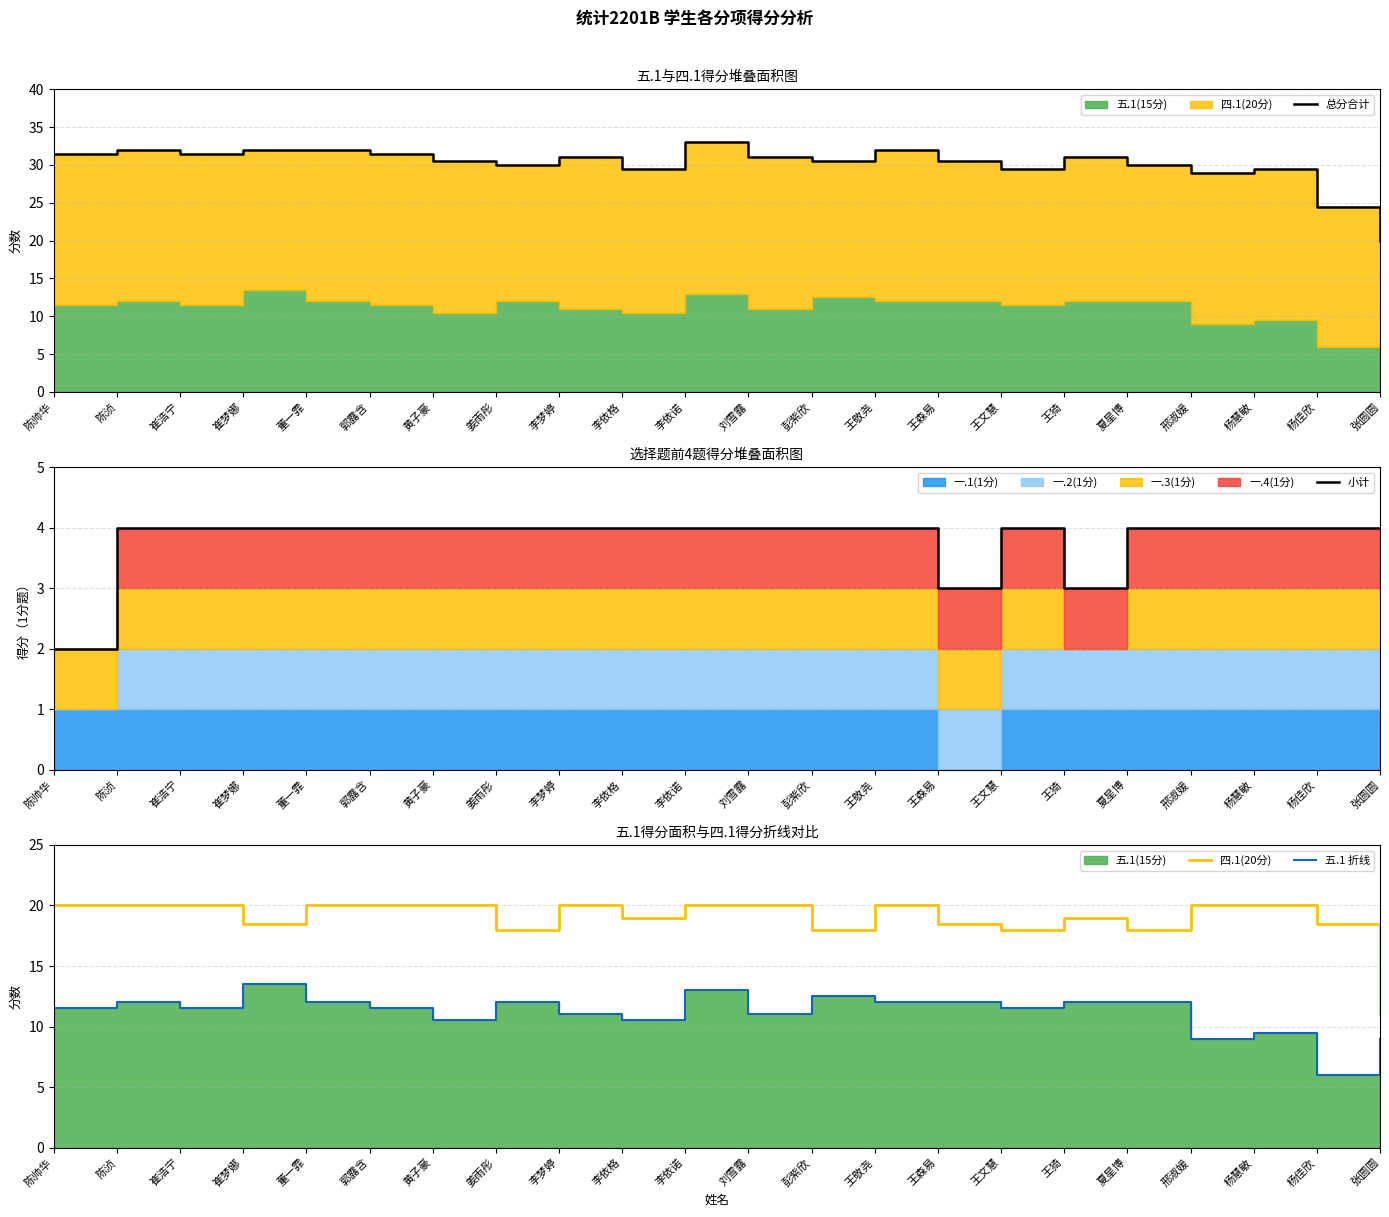

In 总分合计, how many points are higher than both neighbors (excluding endpoints)?

6